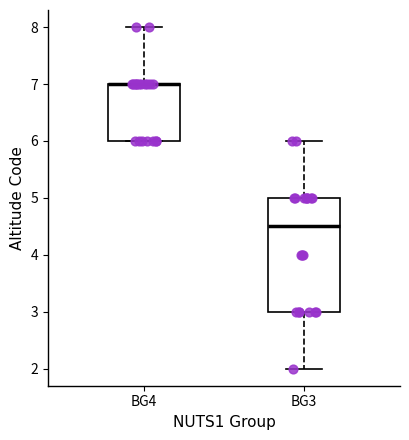

Reading left to right, transcribe this box plot: for each box, give where its median line is, the range the box spans, and where its two whiskers end, as read against the y-axis. The values are not printed on the chart, so give them approximately, as read against the axis.

BG4: median 7.0 (drawn on the box's upper edge), box 6.0 to 7.0, whiskers 6.0 to 8.0
BG3: median 4.5, box 3.0 to 5.0, whiskers 2.0 to 6.0